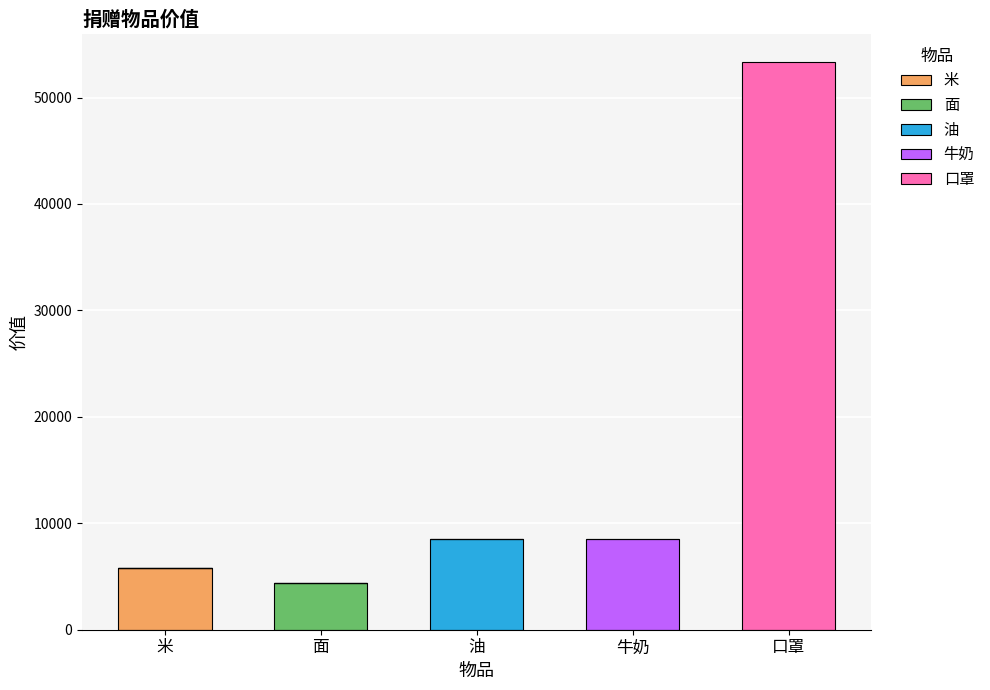

At which category is the sum across all series the highest?

口罩